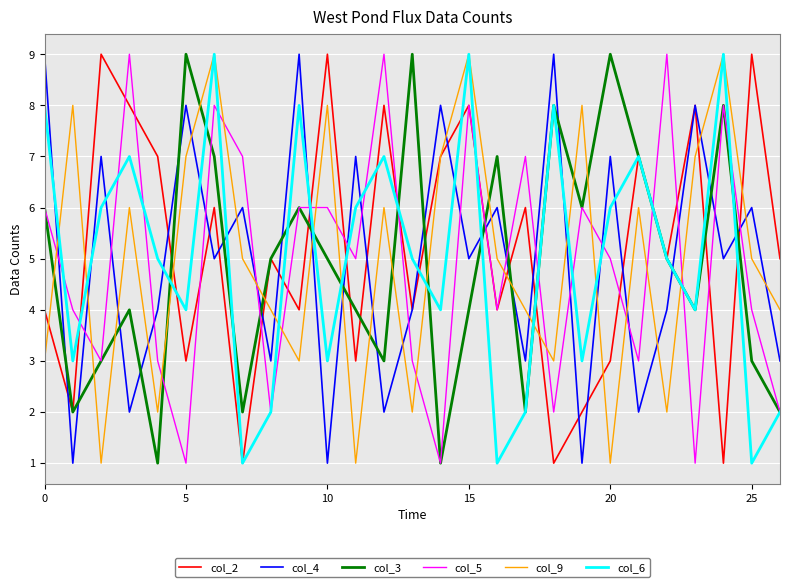

True or false: col_9 and col_5 cross at least once.

True